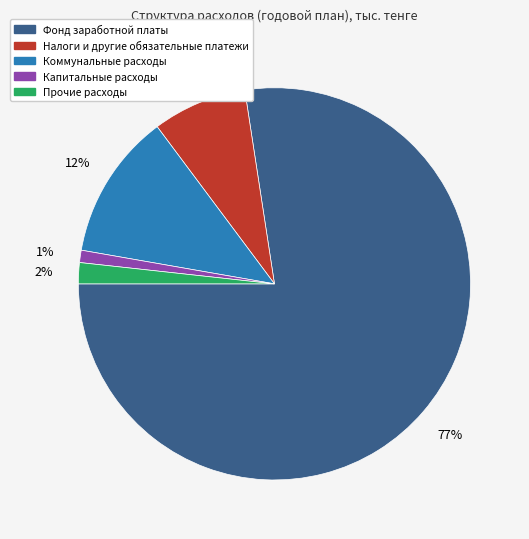

To the nearest percent, what is the average slice percentage?

20%